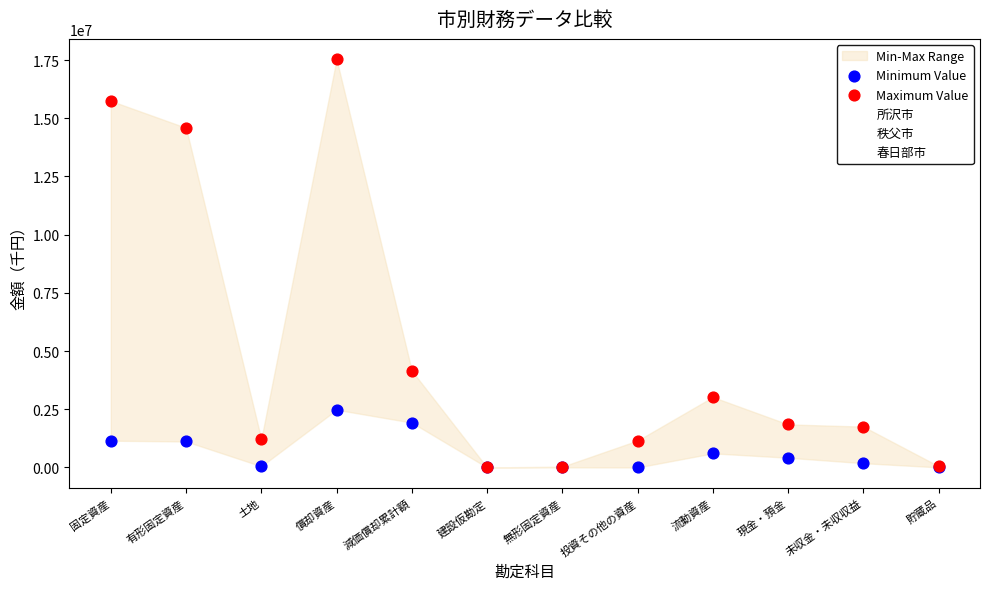

Which series has the largest Y range (max minus min)?

春日部市